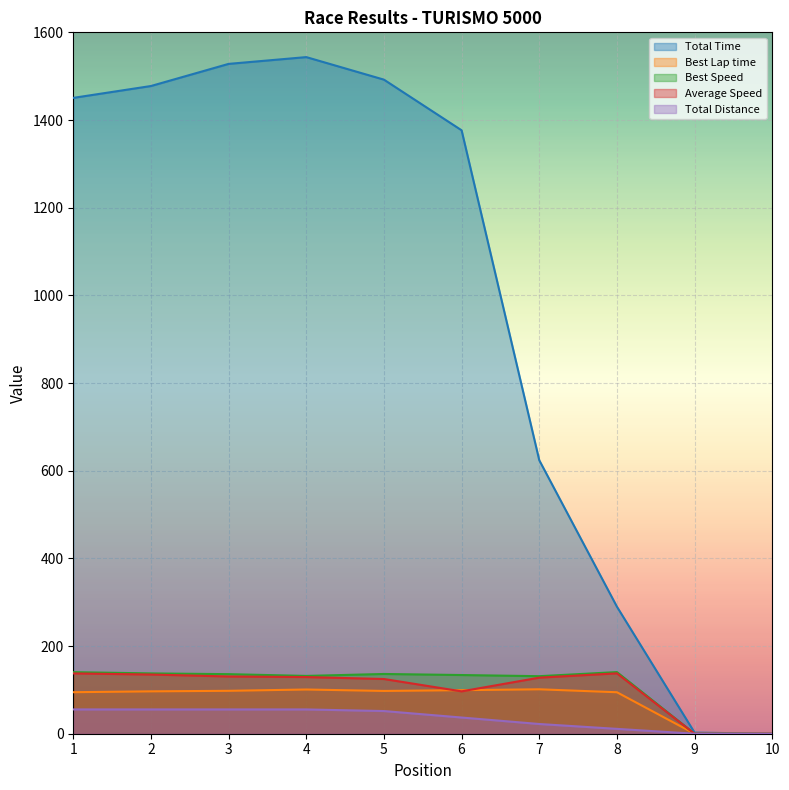

How many values in Best Lap time are above zero?

8